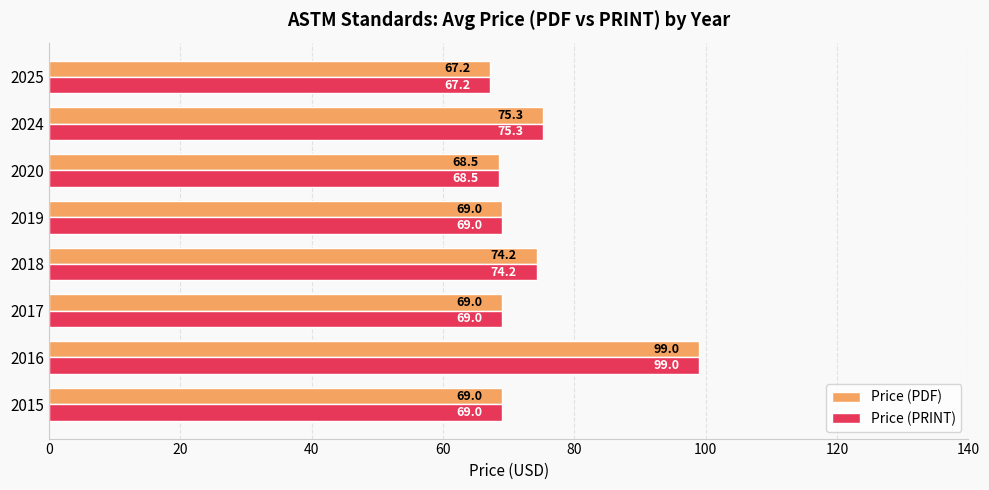

At which label is Price (PDF) closest to 83?

2024